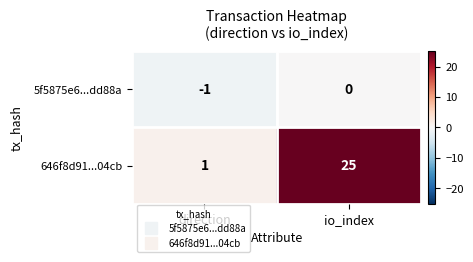

Which series has the largest total across all categories?

646f8d91...04cb